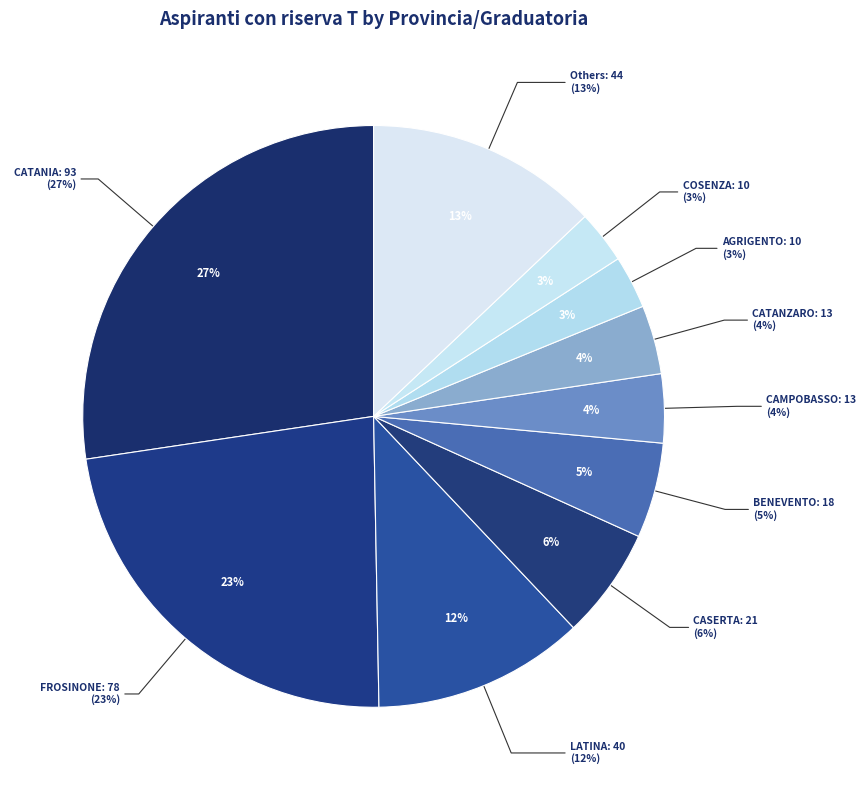

The AVELLINO-INFANZIA slice represents 9% of the pie. True or false?

False